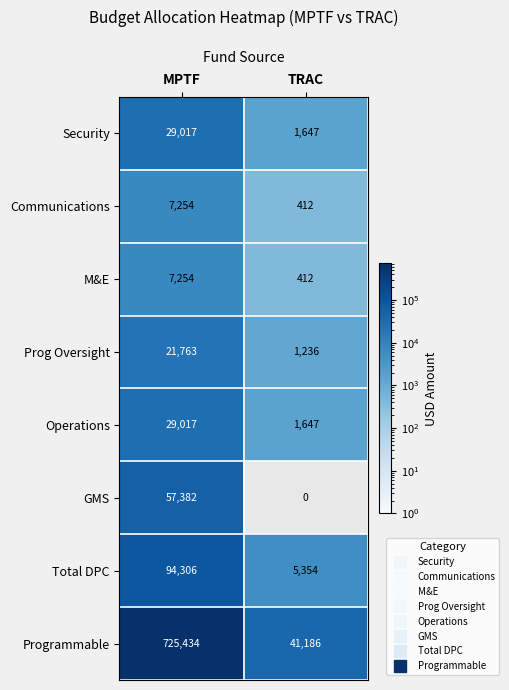

What is the total value across all series at TRAC?

51894